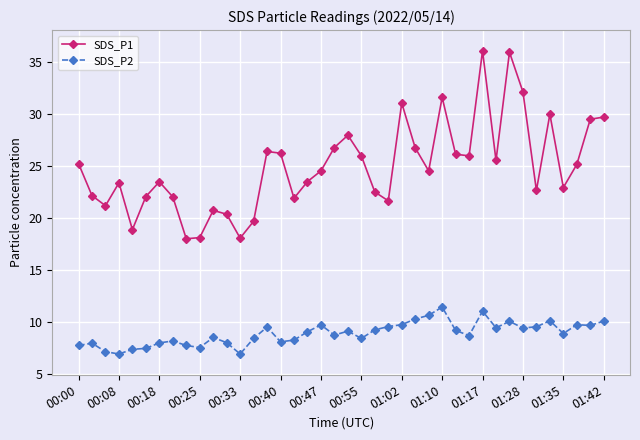

Which series has the largest total across all categories?

SDS_P1